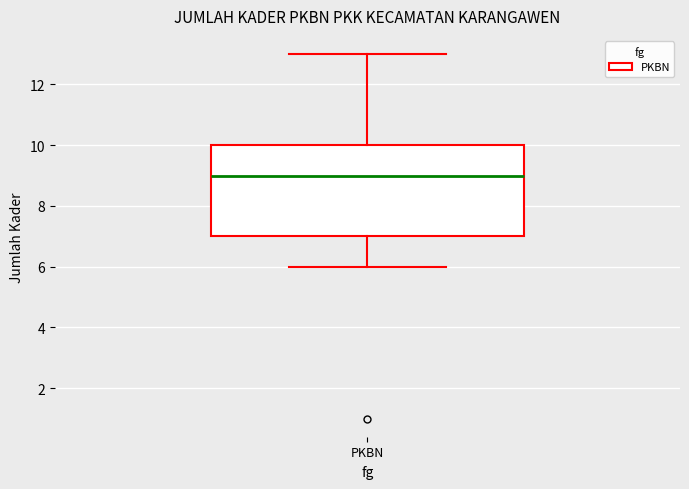

Transcribe this box plot: give where the median line is, the range the box spans, and where the two whiskers end, as read against the y-axis. The values are not printed on the chart, so give them approximately, as read against the axis.

median 9, box 7 to 10, whiskers 6 to 13